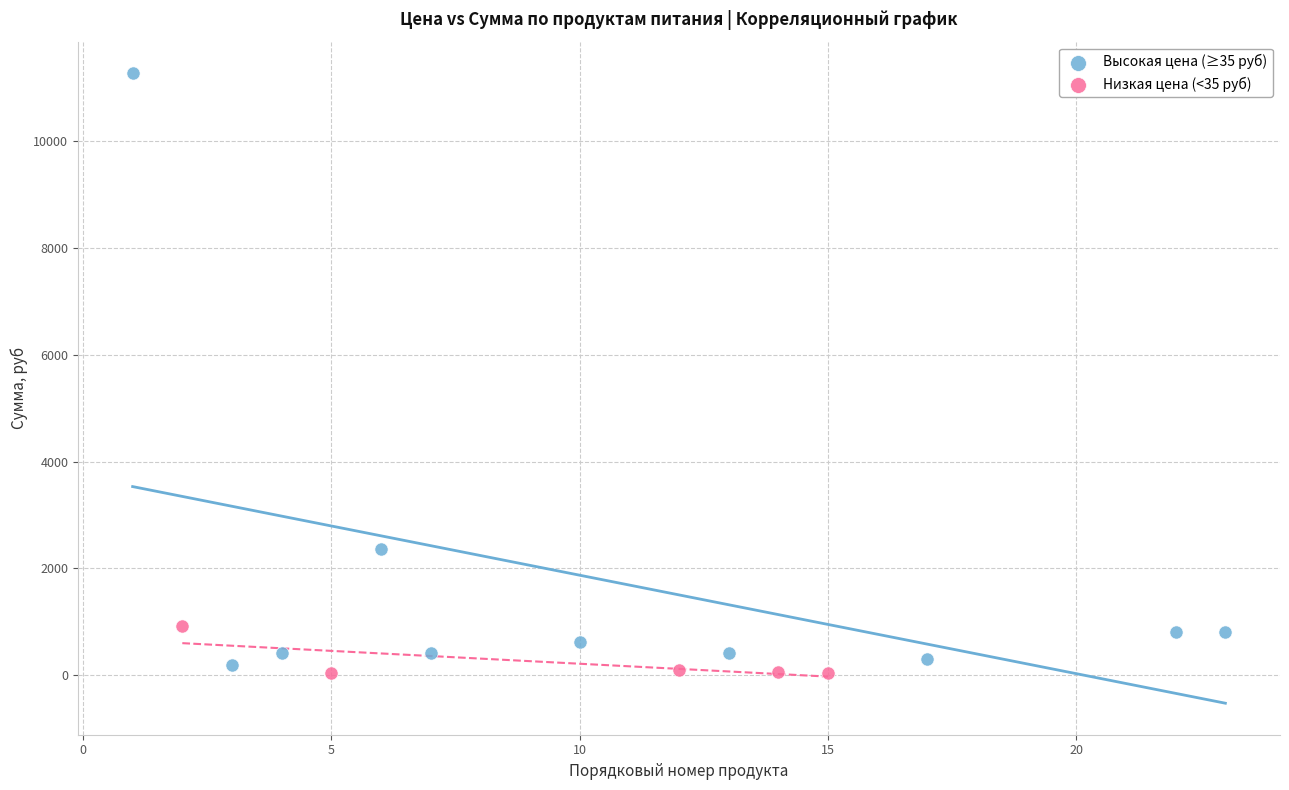

Which series has the largest Y range (max minus min)?

Высокая цена (≥35 руб)